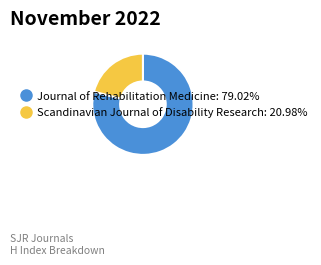

Which category has the smallest portion of the pie?

Scandinavian Journal of Disability Research